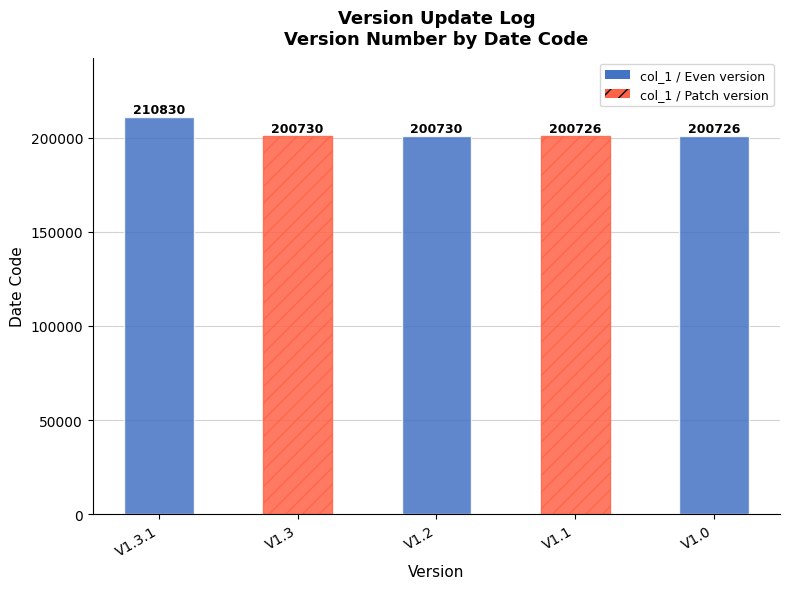

What is the change in value from V1.3.1 to V1.0?

-10104